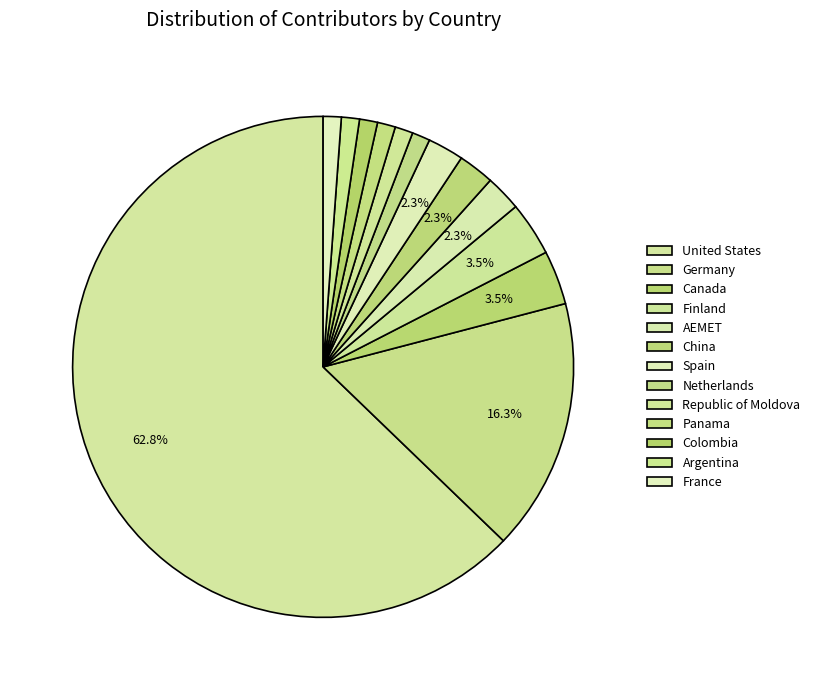

Is it true that Colombia is 11% of the pie?

False